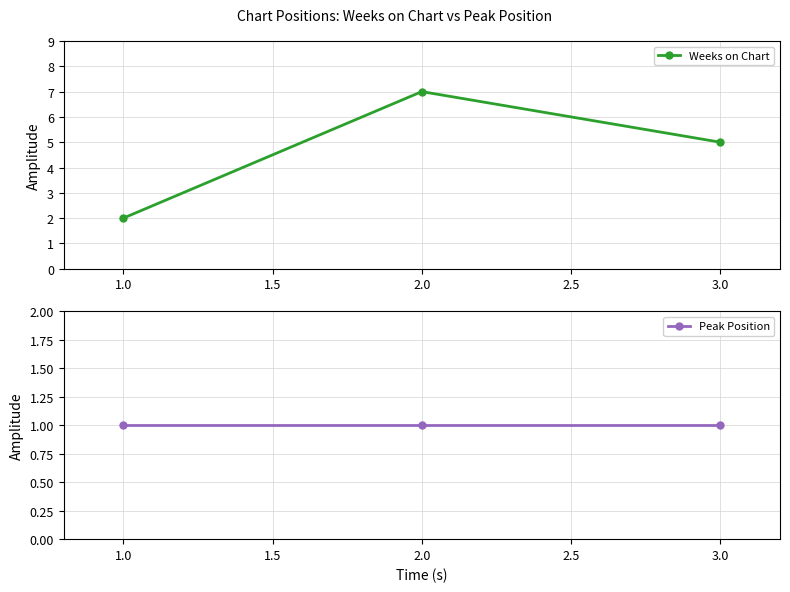

What is the difference between the Weeks on Chart values at 3.0 and 2.0?

2